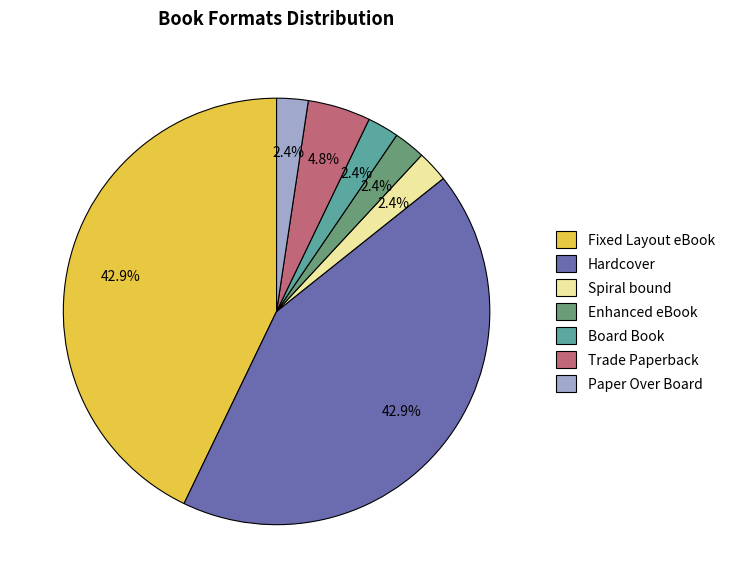

How many segments does this pie chart have?

7